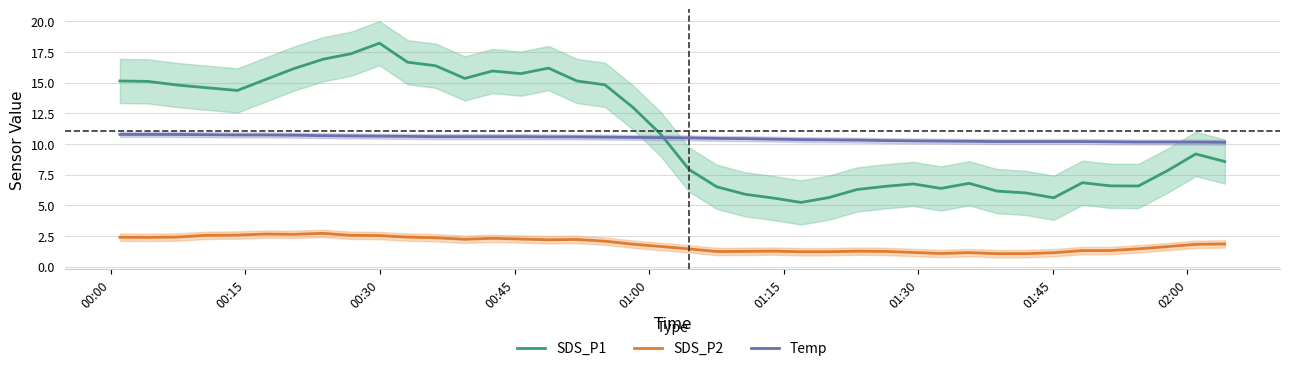

Is this an area chart (filled region under the line)?

No